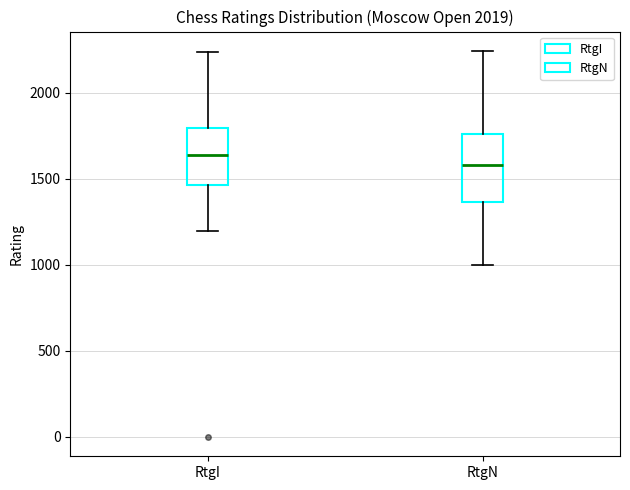

Reading left to right, transcribe this box plot: for each box, give where its median line is, the range the box spans, and where its two whiskers end, as read against the y-axis. The values are not printed on the chart, so give them approximately, as read against the axis.

RtgI: median 1650, box 1450 to 1800, whiskers 1200 to 2250
RtgN: median 1600, box 1350 to 1750, whiskers 1000 to 2250